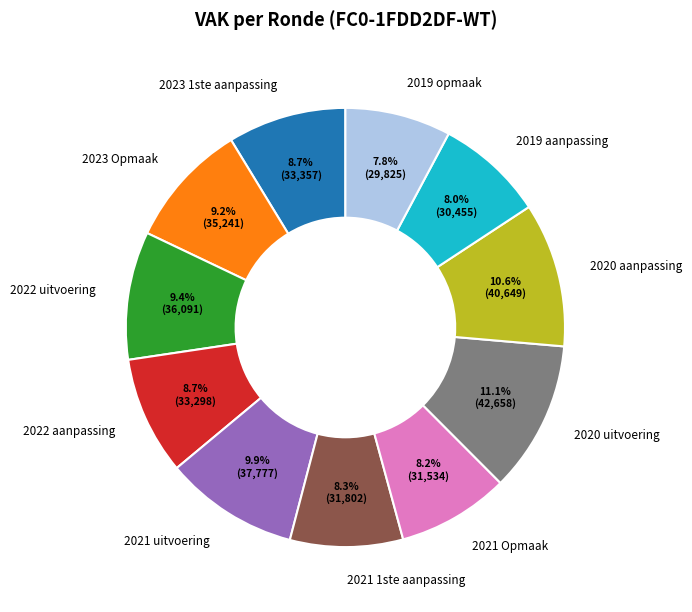

To the nearest percent, what percentage of the pie is 2019 opmaak?

8%